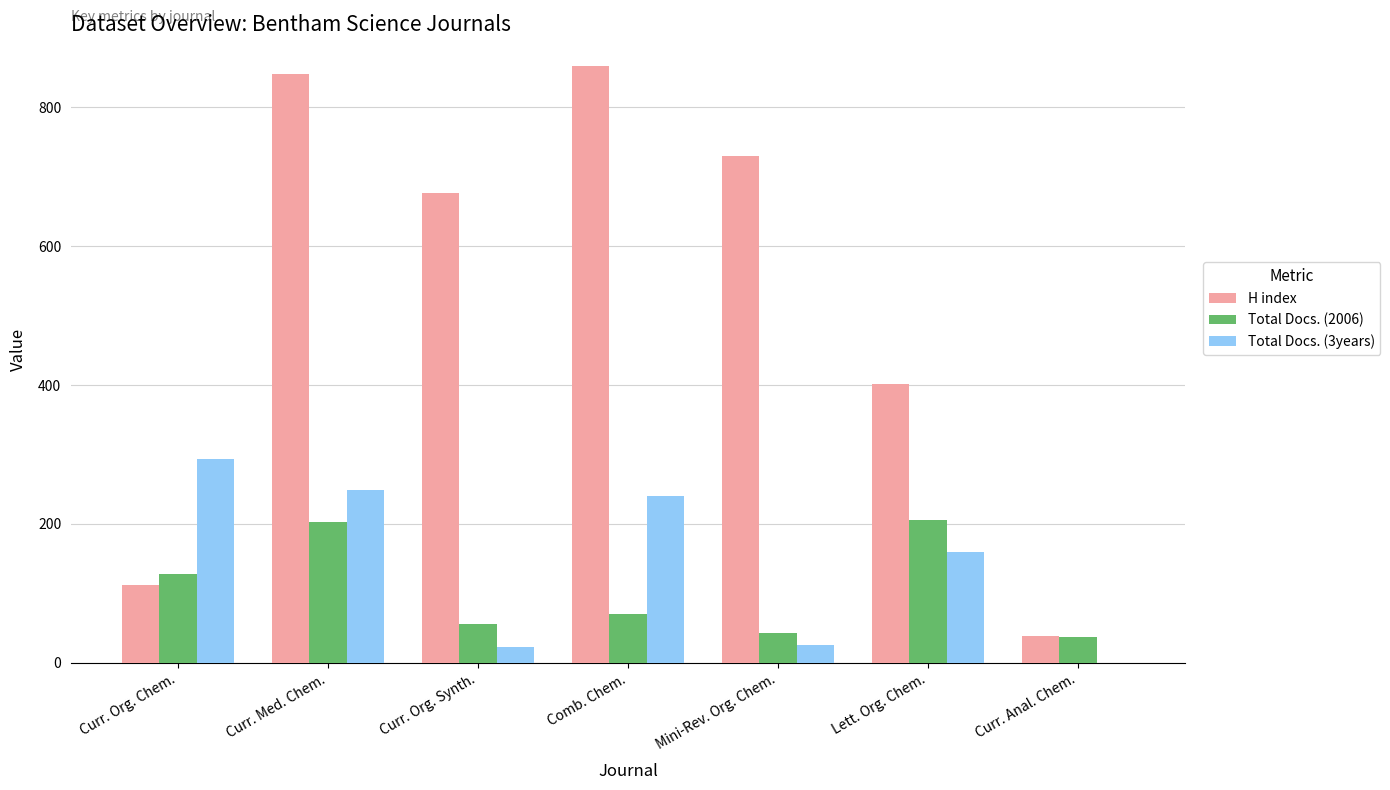

Between Lett. Org. Chem. and Curr. Anal. Chem., which series saw the biggest shift?

H index